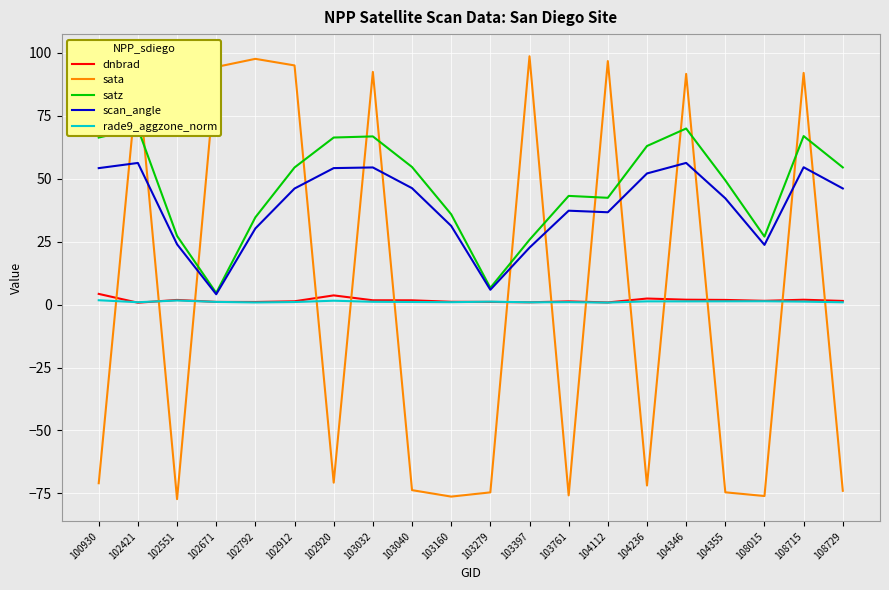

What is the minimum value for satz?

4.6